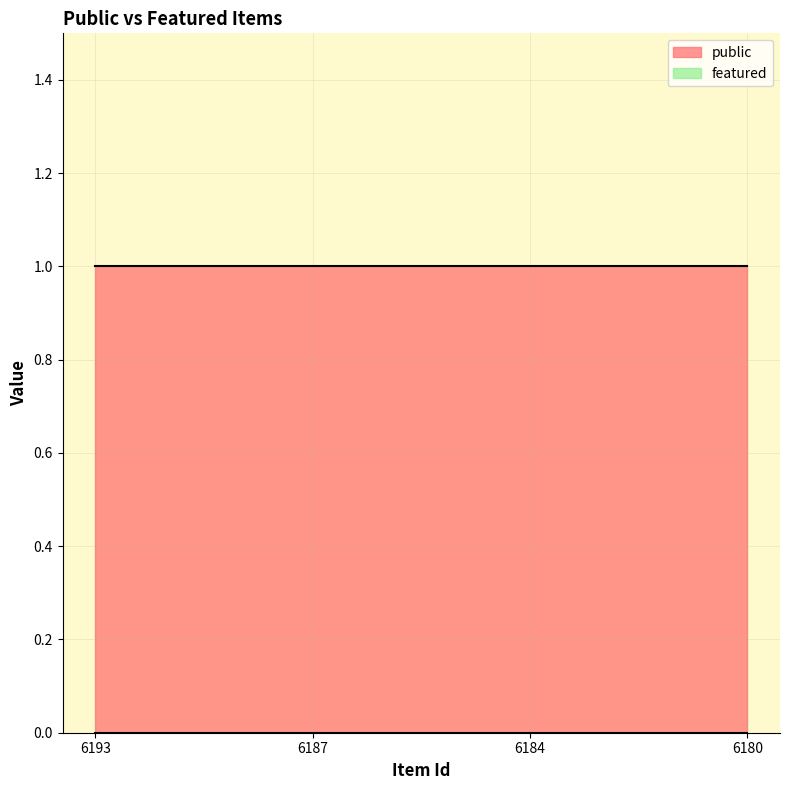

Which has a higher value, 6180 or 6184?

6180